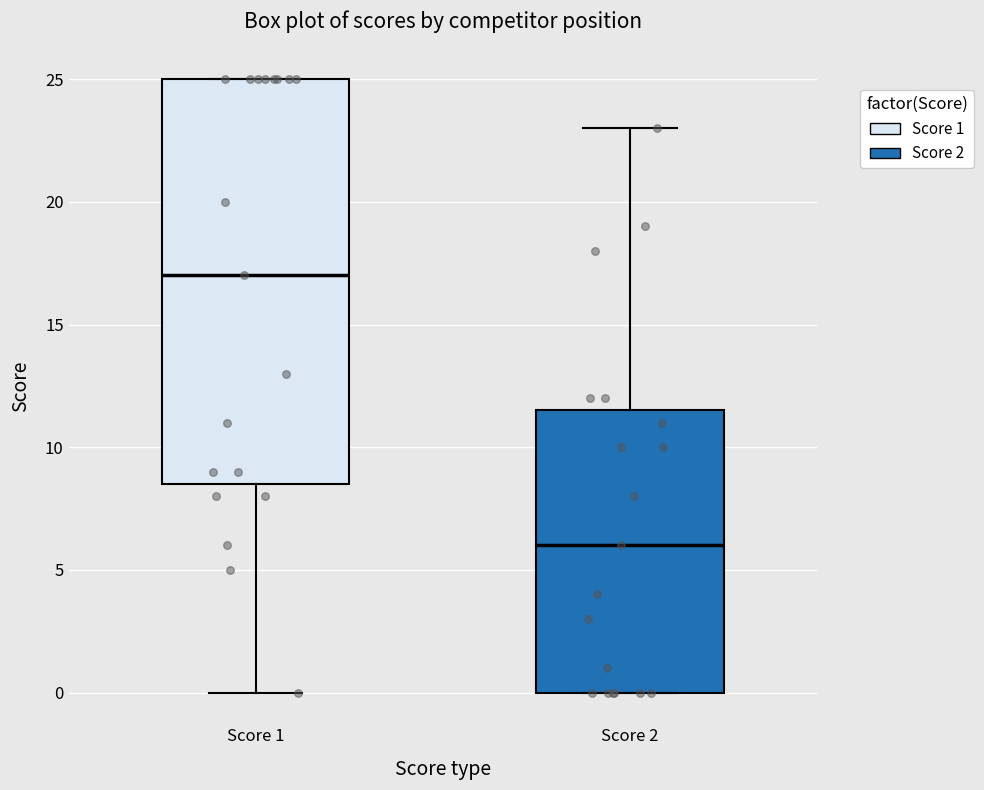

Reading left to right, read every box against the y-axis: the position of its median line, the range the box covers, and the ends of its whiskers. The values are not printed on the chart, so give them approximately, as read against the axis.

Score 1: median 17.0, box 8.5 to 25.0, whiskers 0.0 to 25.0
Score 2: median 6.0, box 0.0 to 11.5, whiskers 0.0 to 23.0